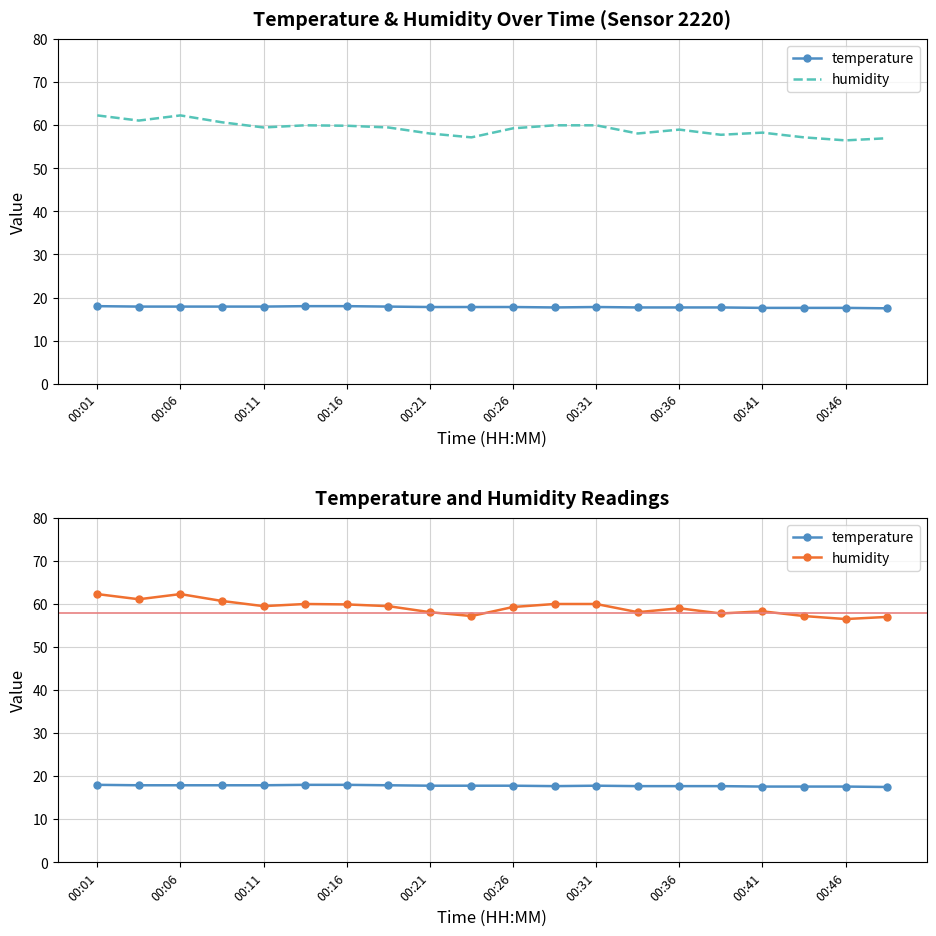

Where is the first local minimum for temperature?

11